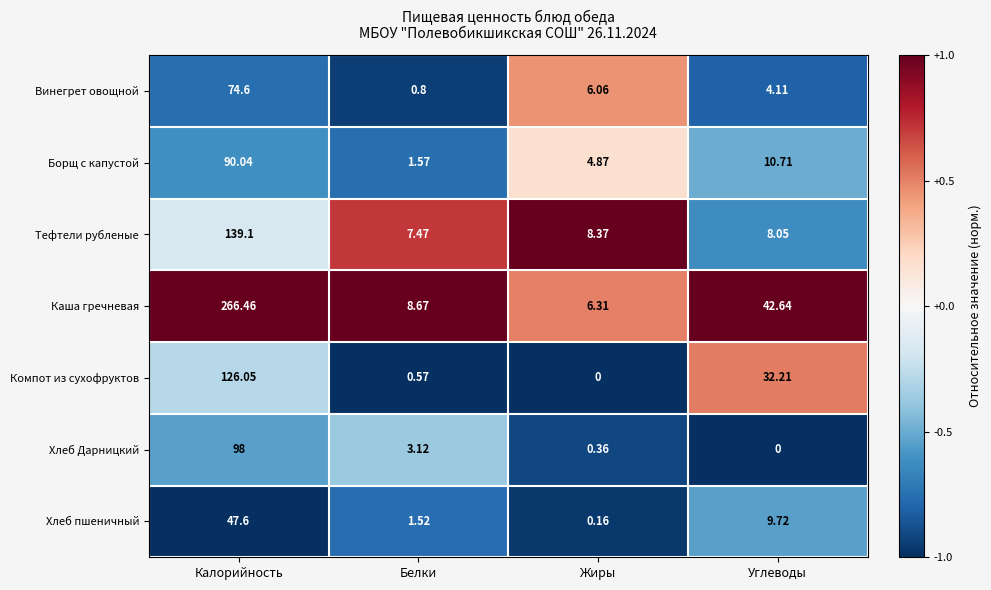

Where does the Каша гречневая series first go above 42?

Калорийность